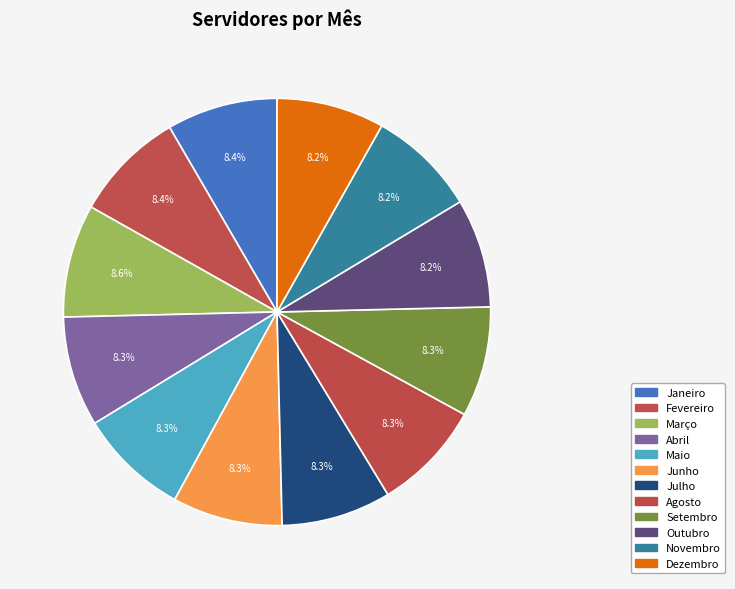

What percentage is the Maio slice, to the nearest percent?

8%